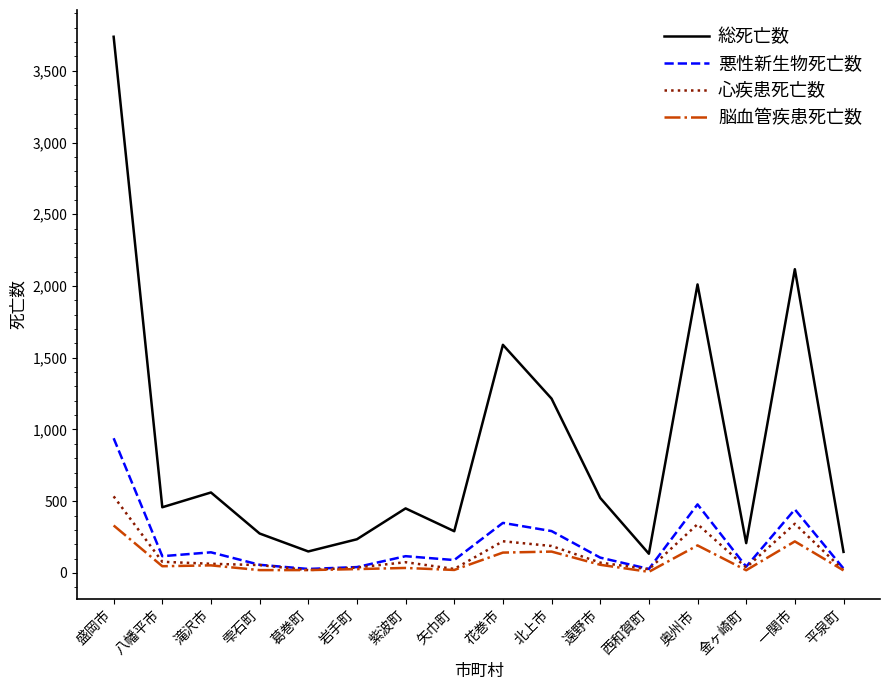

True or false: 総死亡数 and 悪性新生物死亡数 cross at least once.

False